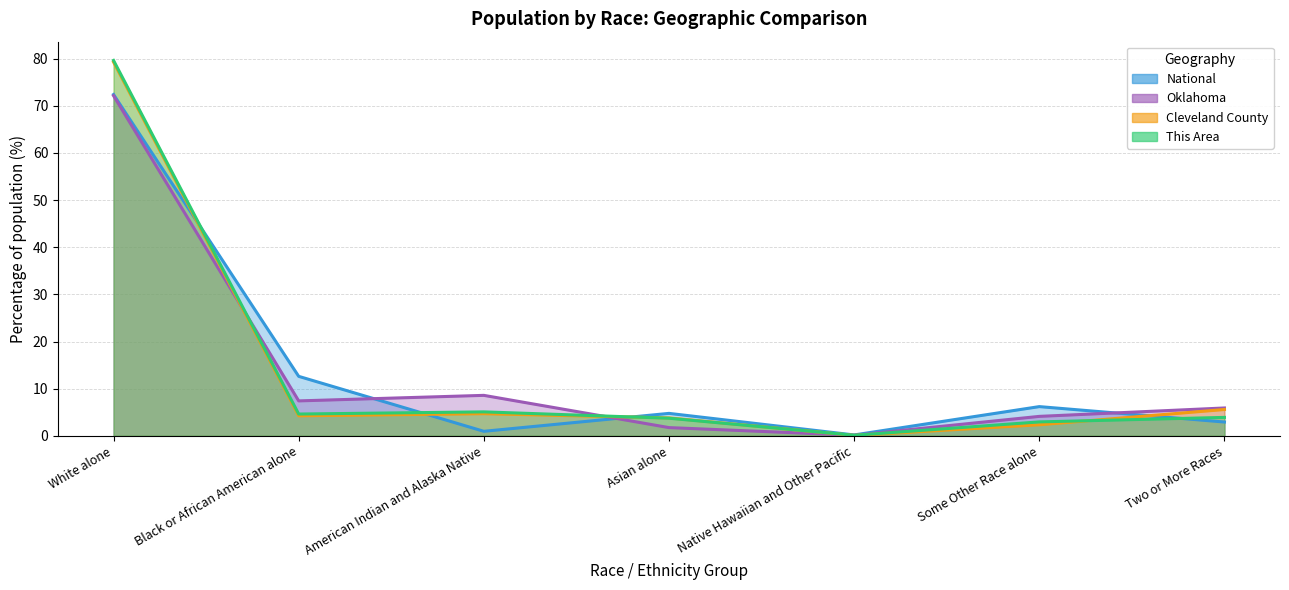

True or false: This Area has more than 1 points higher than both neighbors.

False